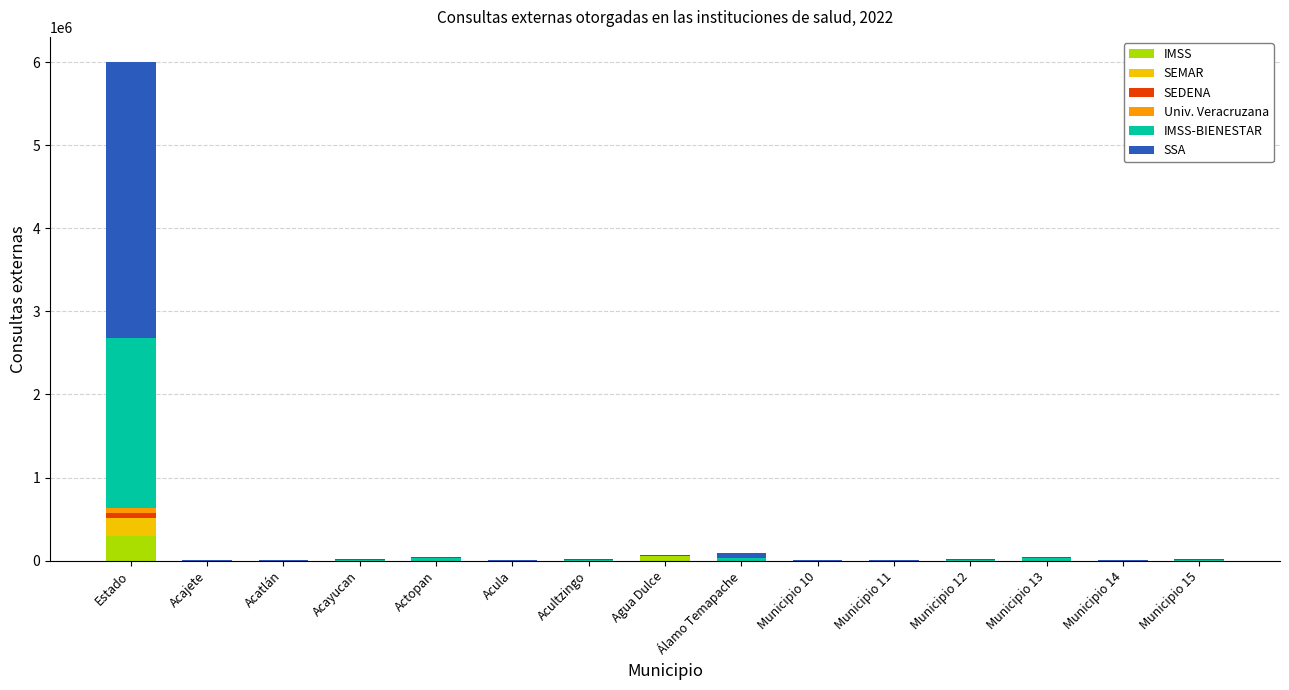

True or false: IMSS has a value of 0 at Acultzingo.

True